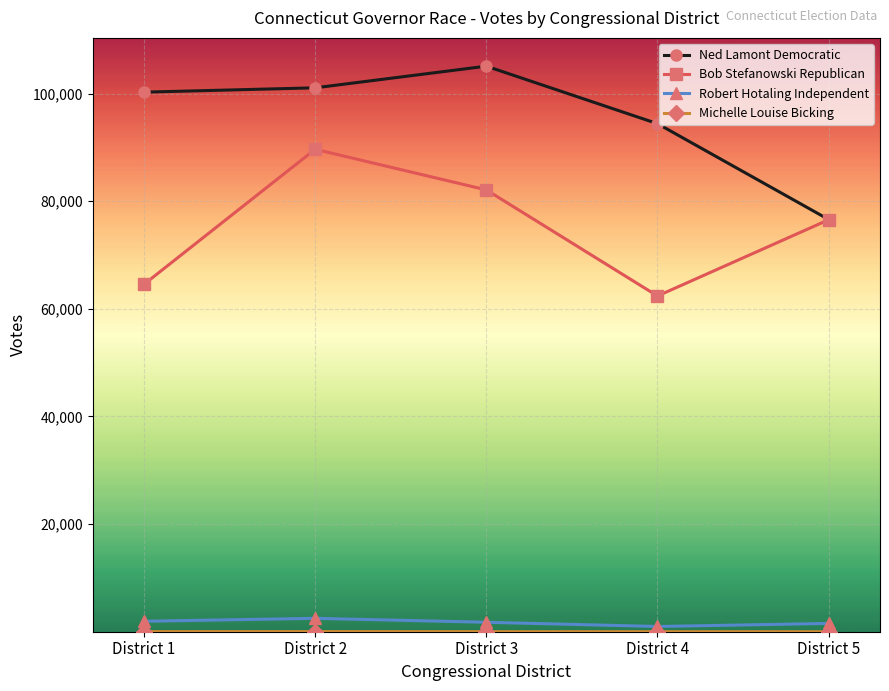

Count the number of categories in the chart.

5